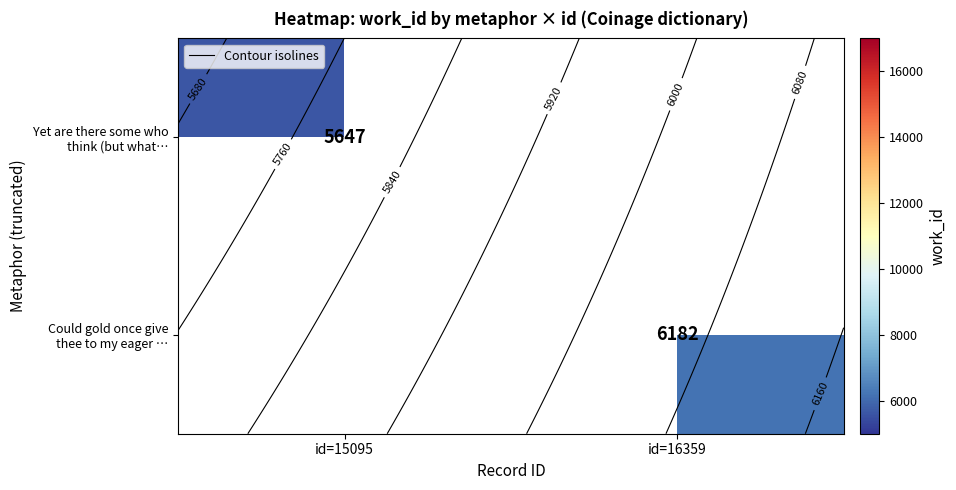

How many values in Yet are there some who think (but what… are above zero?

1